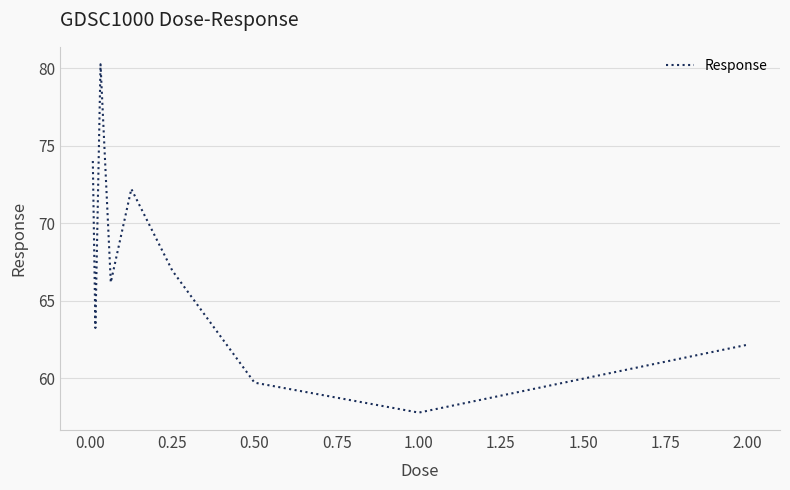

Reading right to left, extract all data points from this chart.

62.2	57.8	59.7	66.9	72.2	66.2	80.2	63.2	74.0